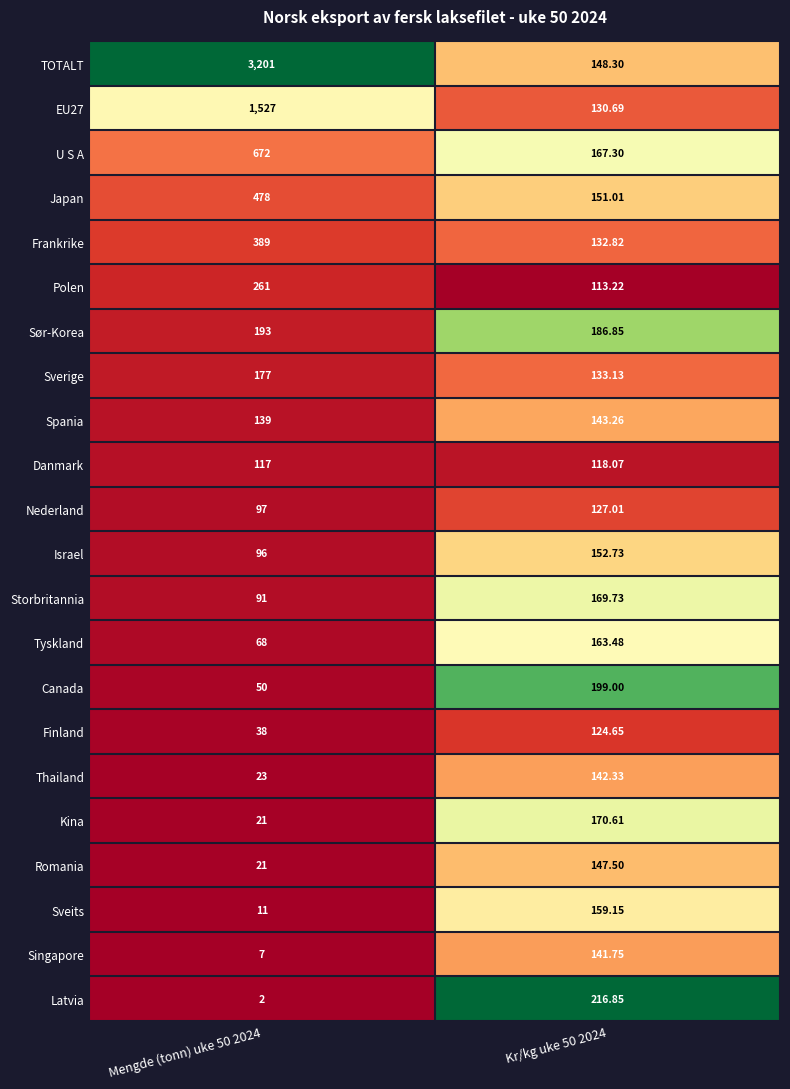

Count the number of categories in the chart.

2